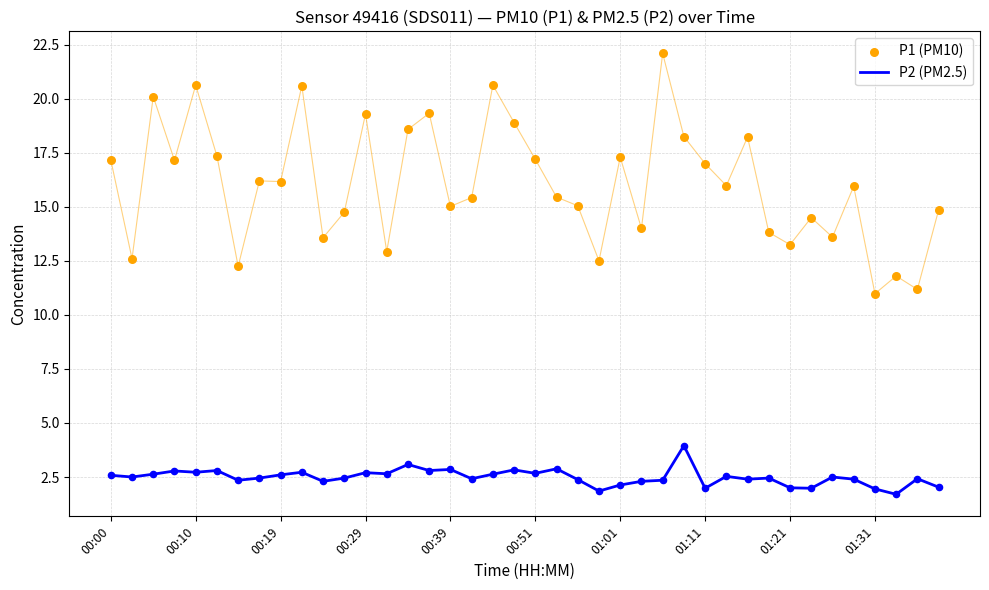

At how many categories does at least one series exceed 16?

19